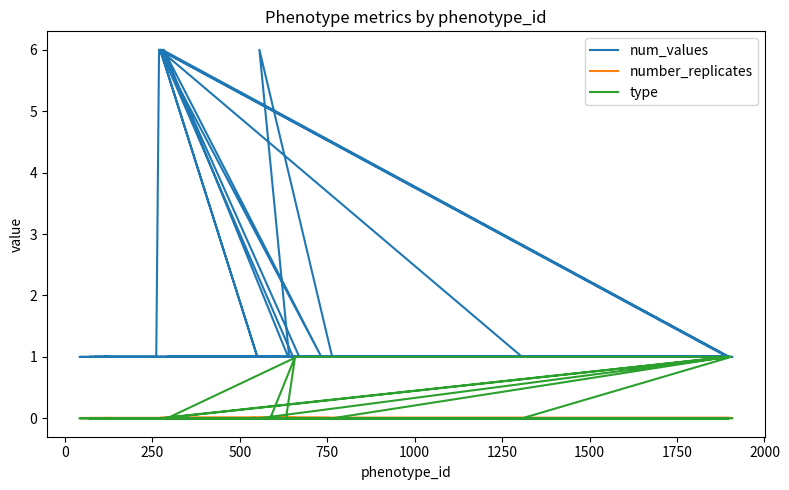

How many lines are shown in the chart?

3